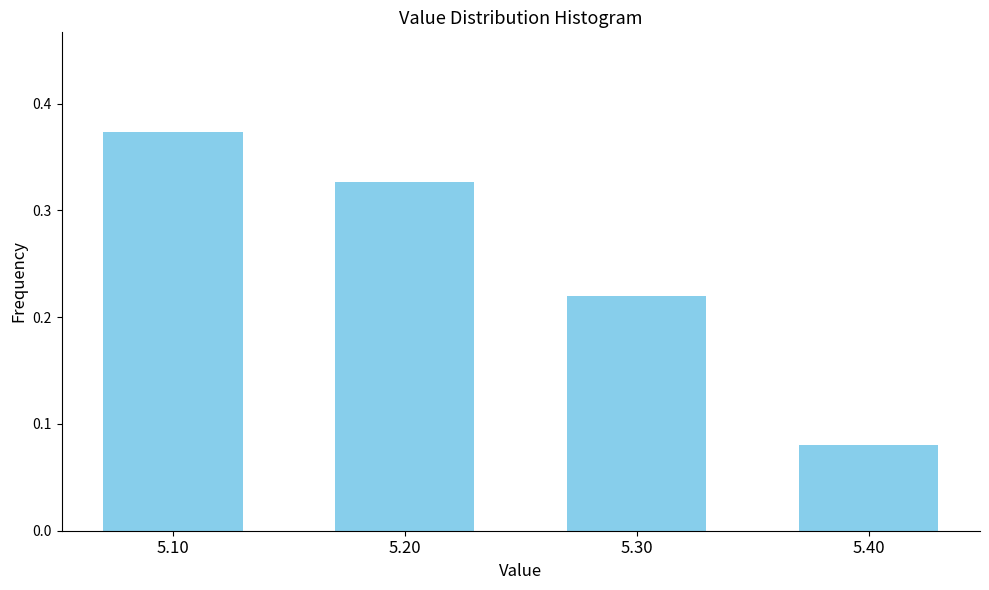

The chart shows a value of 0.1 at 5.10. True or false?

False